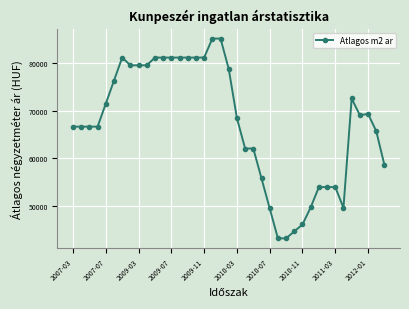

What is the value of the 38th point from the left?

65727